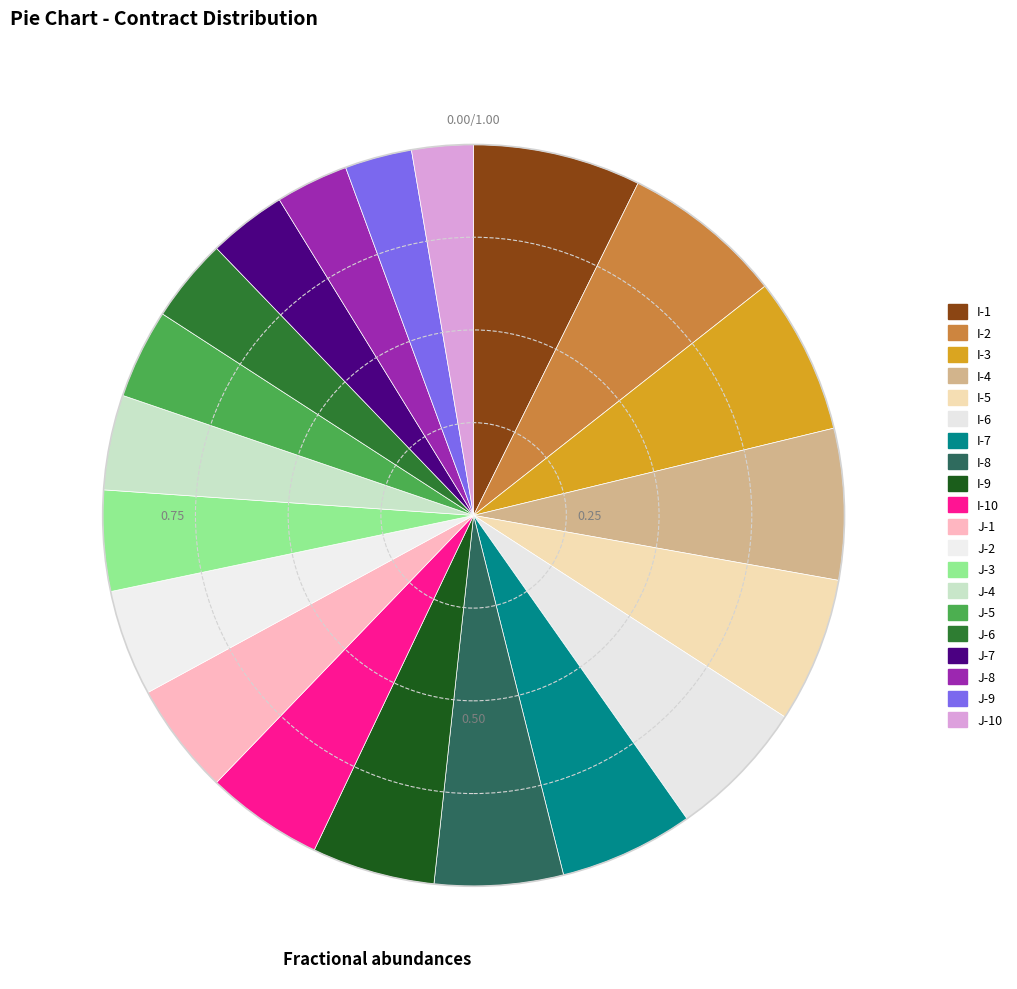

What is the change in value from I-7 to I-9?

-2